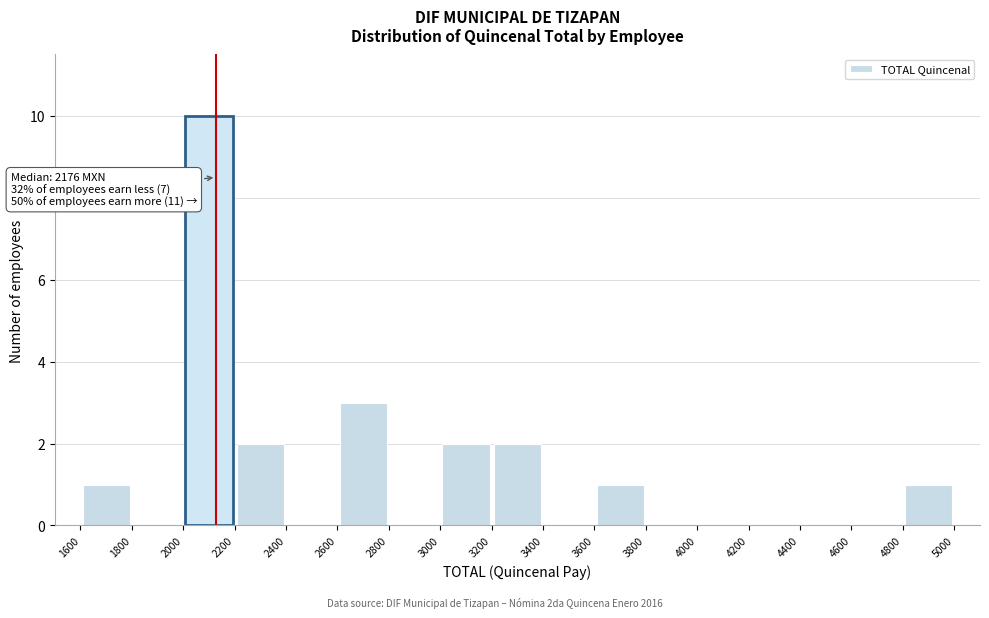

Which range on the x-axis has the tallest bar?

2000 to 2200